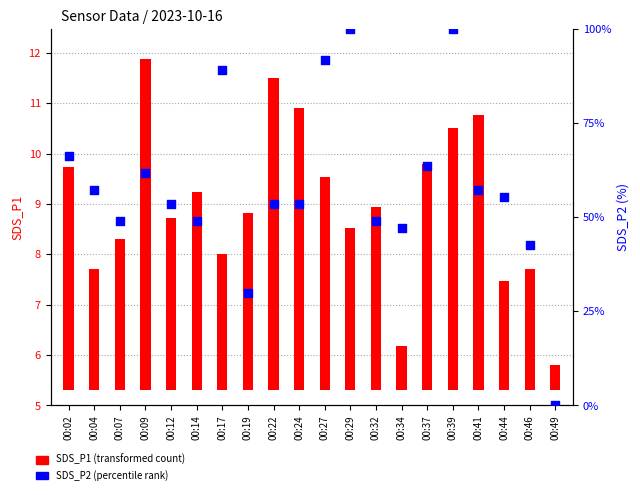

What is the total value across all series at 00:37?

68.2